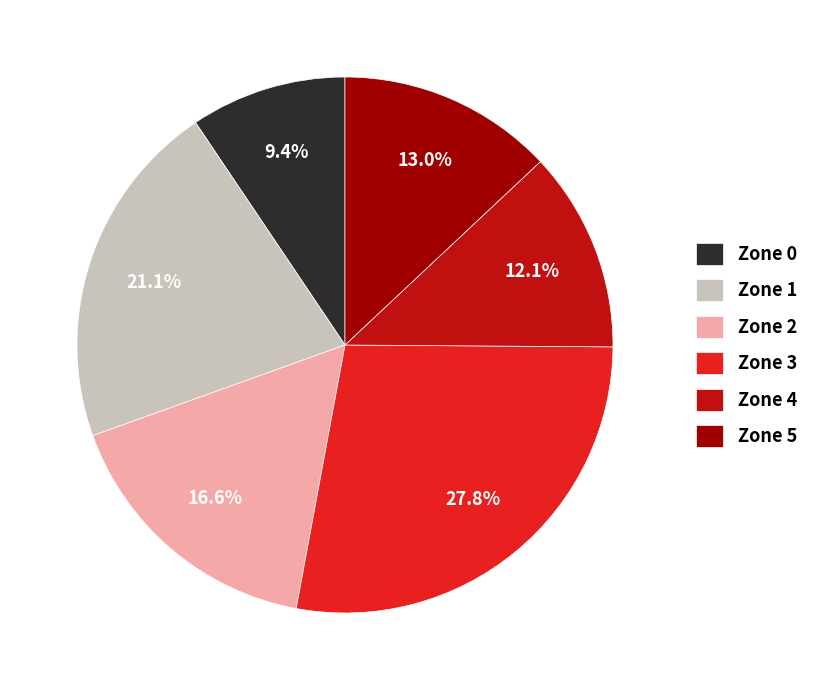

Does any single category account for the majority?

No